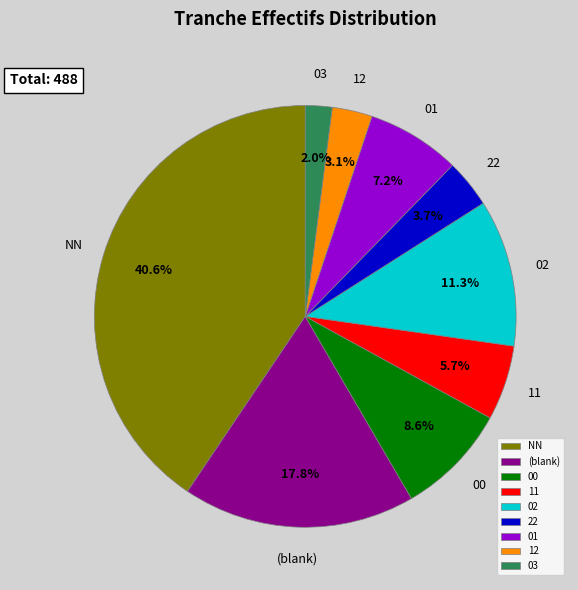

To the nearest percent, what is the difference between the largest and smallest slice percentages?

39%